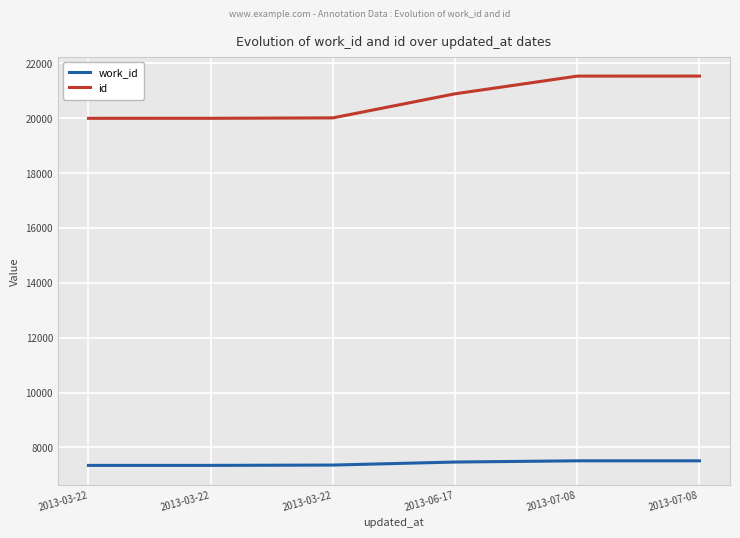

What are all the series names shown in the legend?

work_id, id